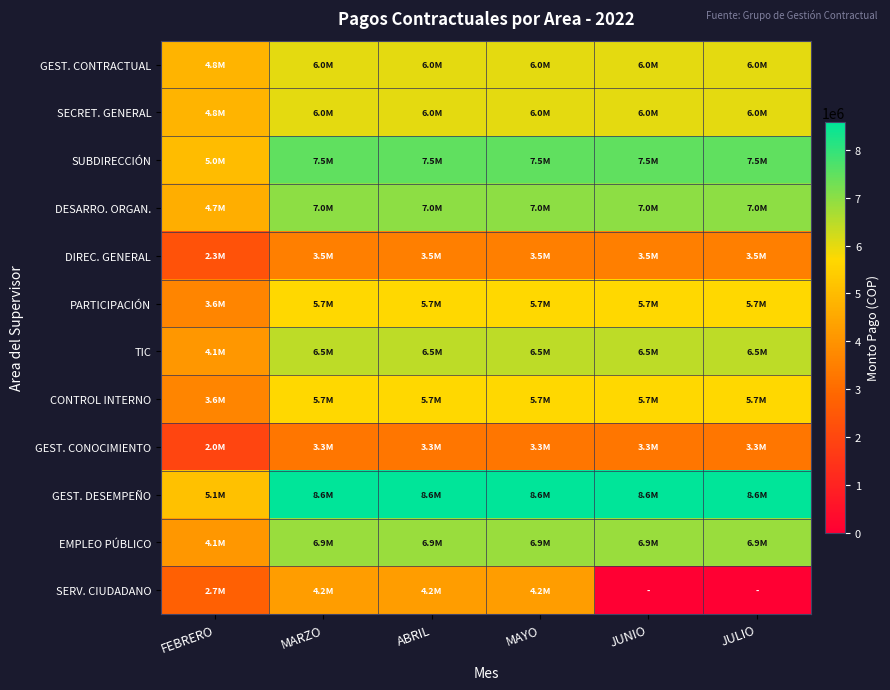

Reading left to right, extract all data points from this chart.

GEST. CONTRACTUAL: FEBRERO=4818176	MARZO=6022720	ABRIL=6022720	MAYO=6022720	JUNIO=6022720	JULIO=6022720
SECRET. GENERAL: FEBRERO=4800000	MARZO=6000000	ABRIL=6000000	MAYO=6000000	JUNIO=6000000	JULIO=6000000
SUBDIRECCIÓN: FEBRERO=5000000	MARZO=7500000	ABRIL=7500000	MAYO=7500000	JUNIO=7500000	JULIO=7500000
DESARRO. ORGAN.: FEBRERO=4660339	MARZO=6990509	ABRIL=6990509	MAYO=6990509	JUNIO=6990509	JULIO=6990509
DIREC. GENERAL: FEBRERO=2333333	MARZO=3500000	ABRIL=3500000	MAYO=3500000	JUNIO=3500000	JULIO=3500000
PARTICIPACIÓN: FEBRERO=3622354	MARZO=5719507	ABRIL=5719507	MAYO=5719507	JUNIO=5719507	JULIO=5719507
TIC: FEBRERO=4091916	MARZO=6460925	ABRIL=6460925	MAYO=6460925	JUNIO=6460925	JULIO=6460925
CONTROL INTERNO: FEBRERO=3622354	MARZO=5719507	ABRIL=5719507	MAYO=5719507	JUNIO=5719507	JULIO=5719507
GEST. CONOCIMIENTO: FEBRERO=1970053	MARZO=3283421	ABRIL=3283421	MAYO=3283421	JUNIO=3283421	JULIO=3283421
GEST. DESEMPEÑO: FEBRERO=5147556	MARZO=8579260	ABRIL=8579260	MAYO=8579260	JUNIO=8579260	JULIO=8579260
EMPLEO PÚBLICO: FEBRERO=4112064	MARZO=6853440	ABRIL=6853440	MAYO=6853440	JUNIO=6853440	JULIO=6853440
SERV. CIUDADANO: FEBRERO=2683226	MARZO=4236672	ABRIL=4236672	MAYO=4236672	JUNIO=0	JULIO=0